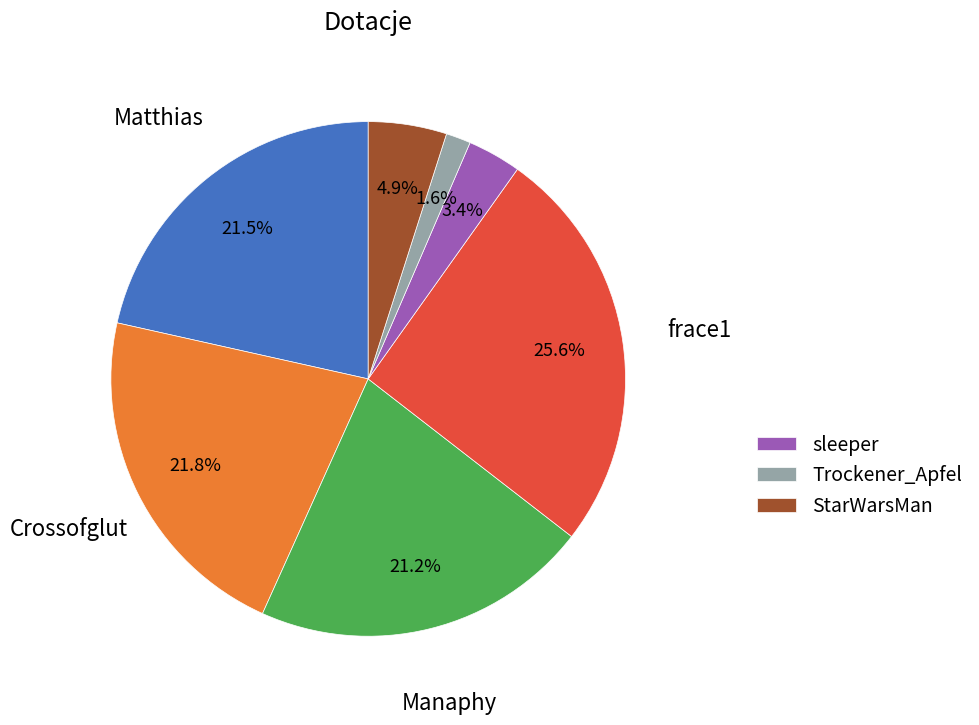

Does any single category account for the majority?

No